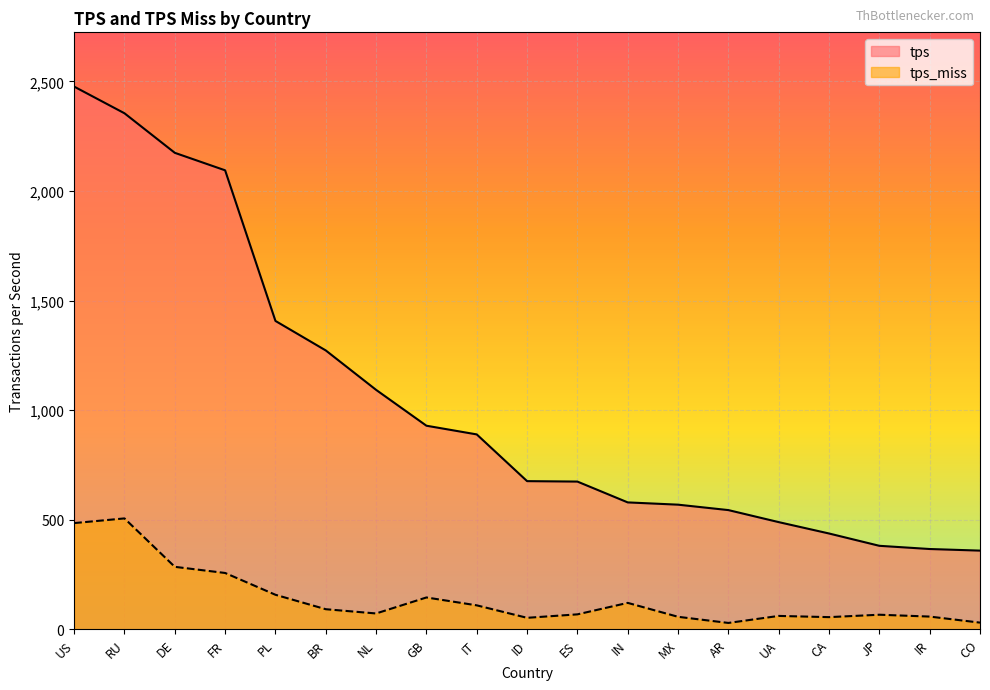

Reading left to right, list all the values displayed in this chart.

tps: 2475.8	2354.1	2173.7	2093.9	1406.8	1272.2	1092.4	928.8	889.2	676.0	674.0	579.0	568.7	543.9	489.1	437.2	381.0	366.4	359.1
tps_miss: 484.7	506.0	285.1	257.1	157.6	91.8	72.4	145.4	109.4	52.5	68.3	120.7	57.1	29.2	61.2	55.6	66.6	58.2	30.6